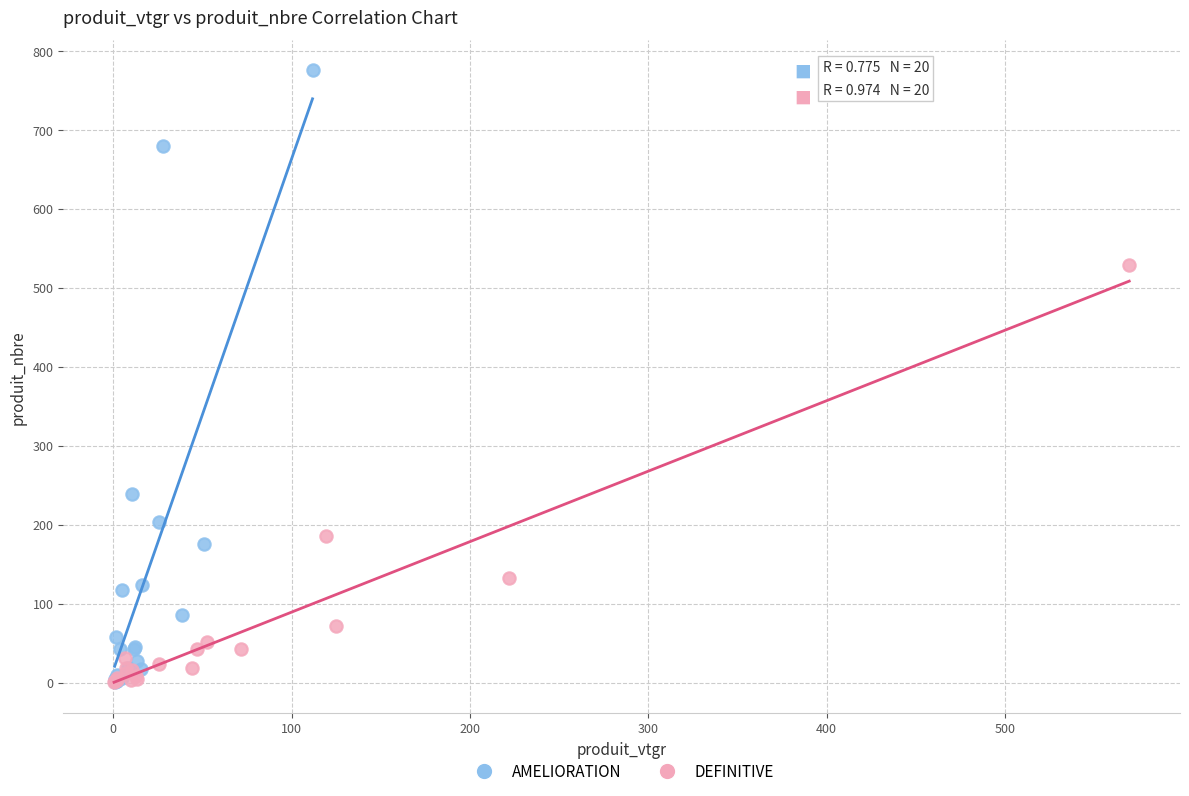

Which series has the widest spread of Y values?

AMELIORATION